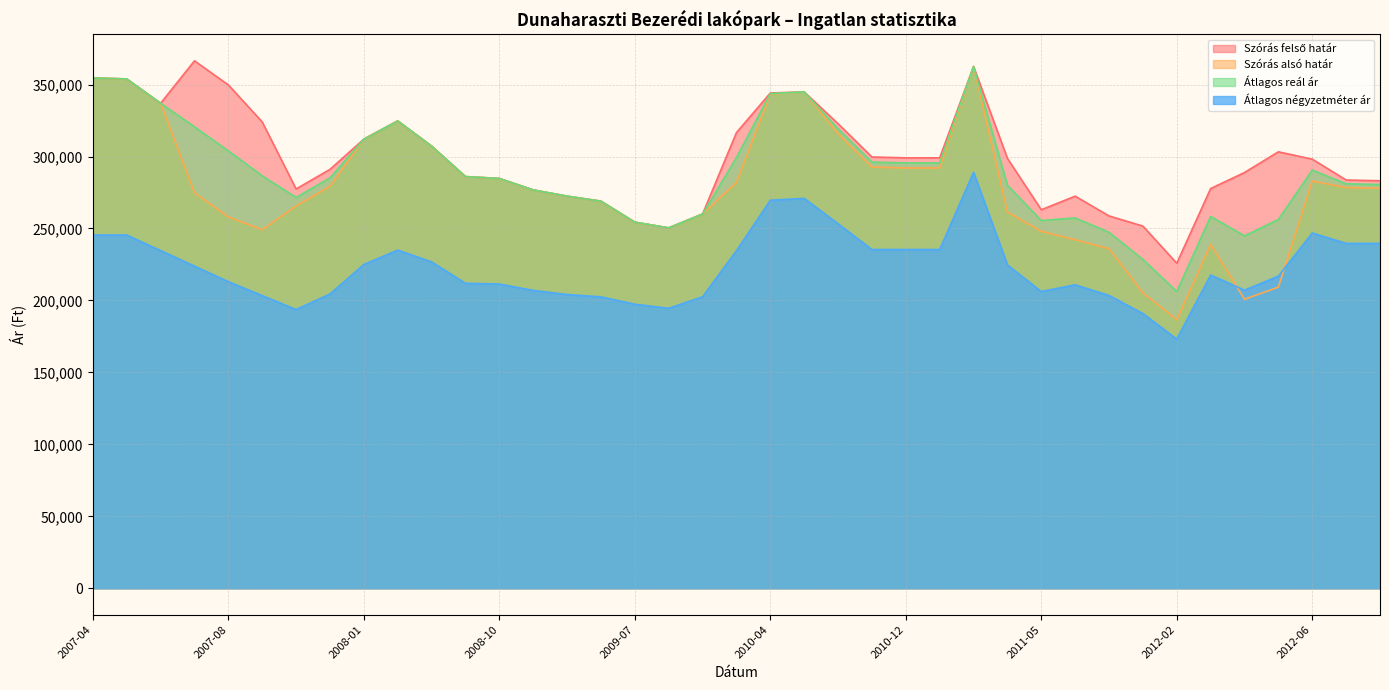

How many interior local peaks does the Átlagos reál ár series have?

6